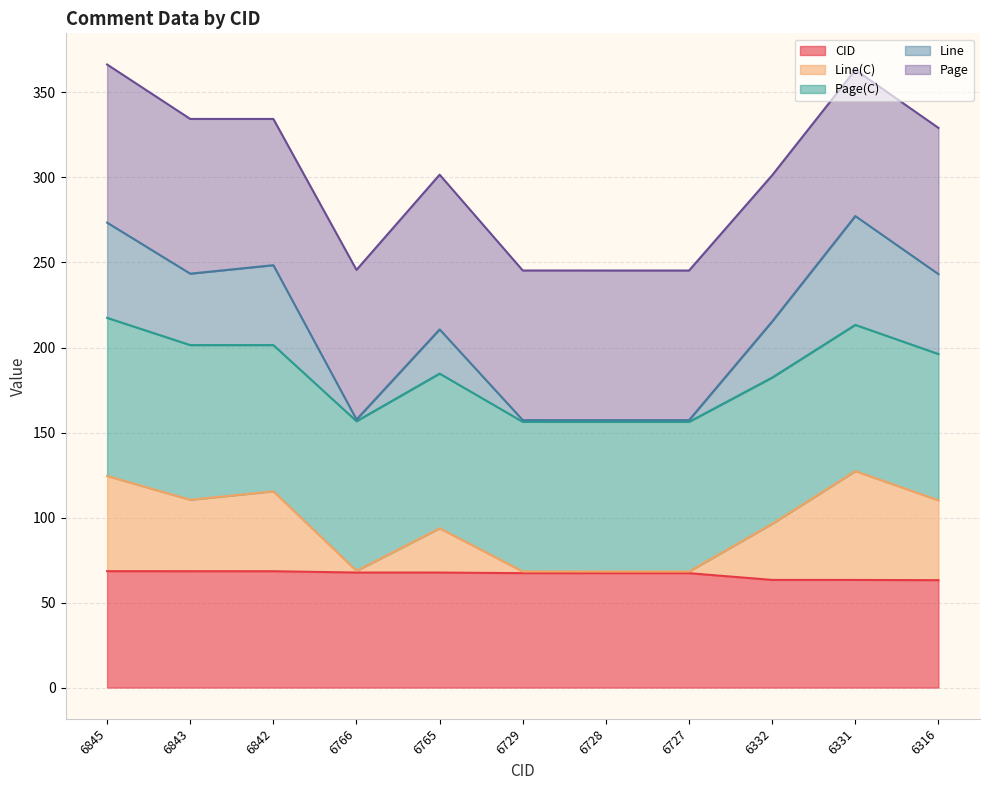

Does the chart display data point markers on the line(s)?

No